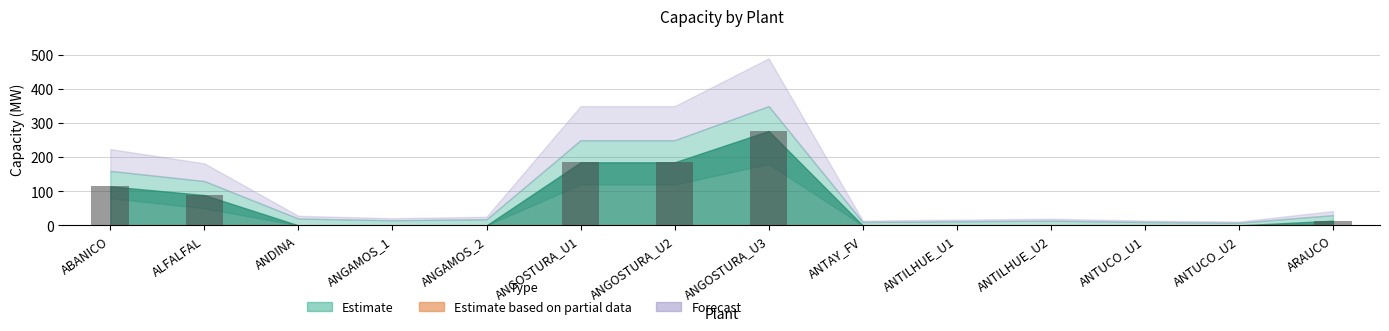

What is the sum of all values?

864.7